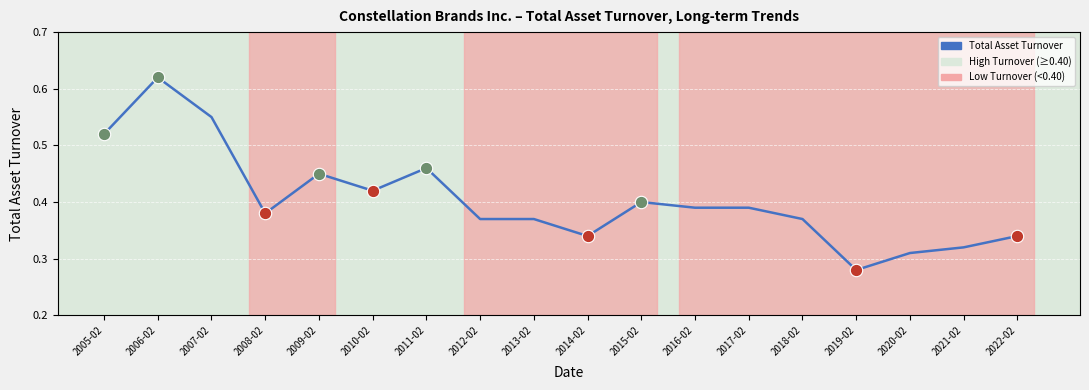

Which has a higher value, 2017-02 or 2008-02?

2017-02